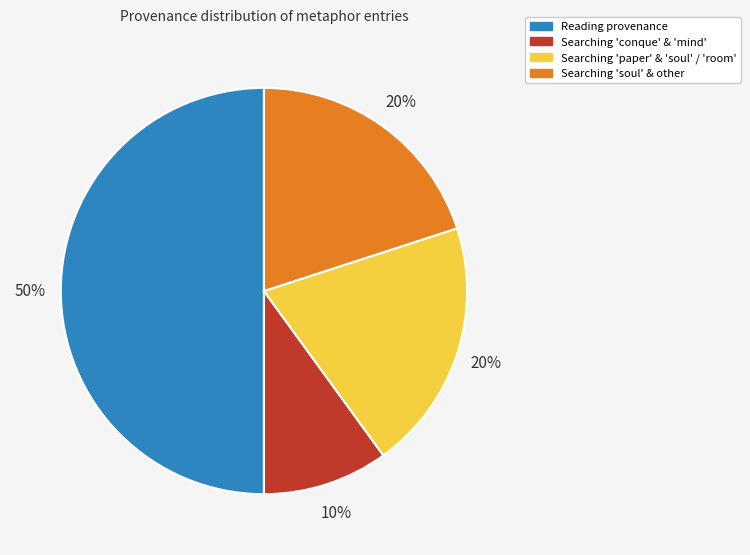

To the nearest percent, what is the average slice percentage?

25%